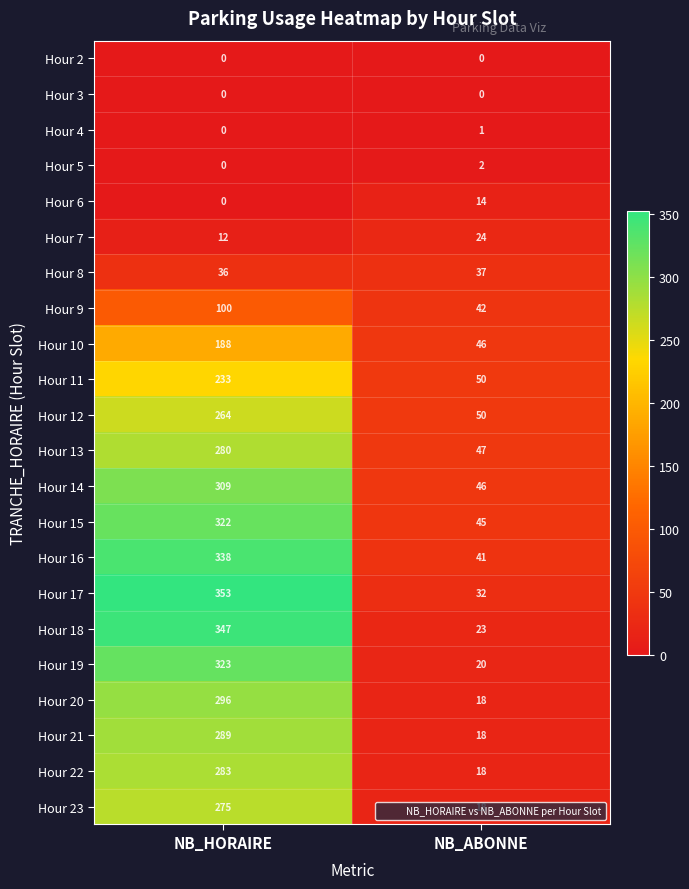

What is the sum of the Hour 6 values at NB_HORAIRE and NB_ABONNE?

14